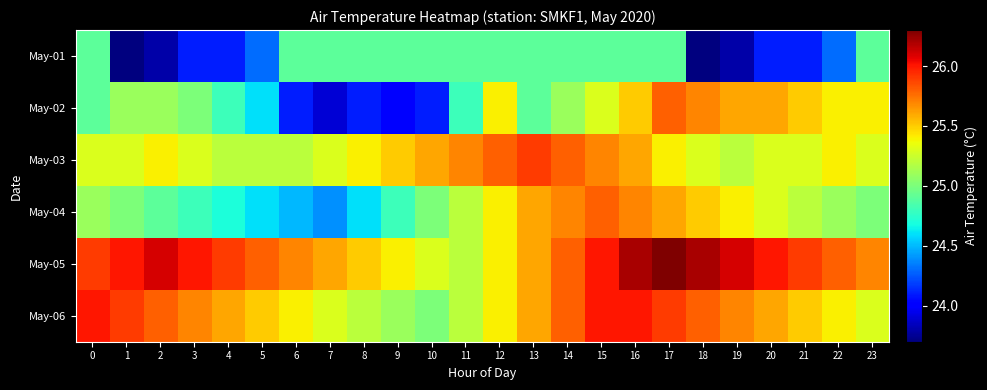

At which category is the sum across all series the highest?

16